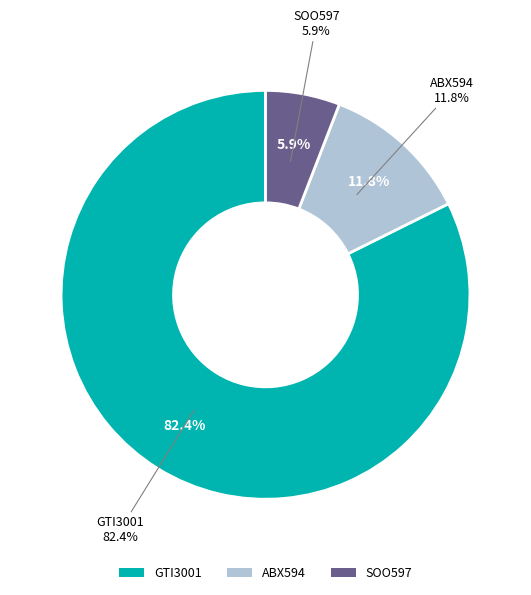

True or false: GTI3001 accounts for 73% of the total.

False